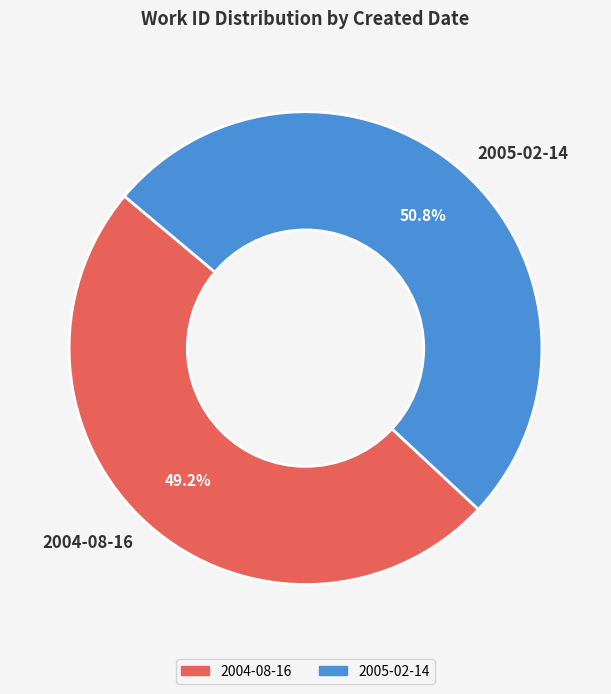

Count the number of slices in the pie.

2